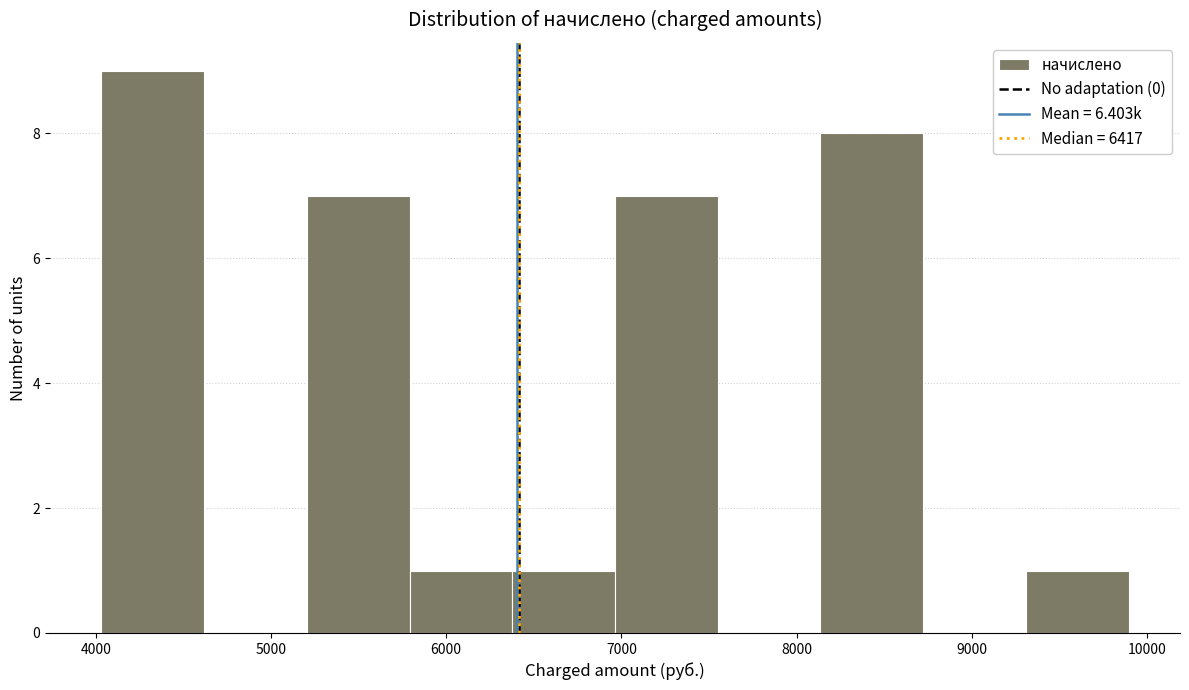

What is the height of the bar covering 7000 to 7600 on the x-axis? Neither the bar edges nor the heights are printed on the chart, so give them approximately, as read against the axes.

7